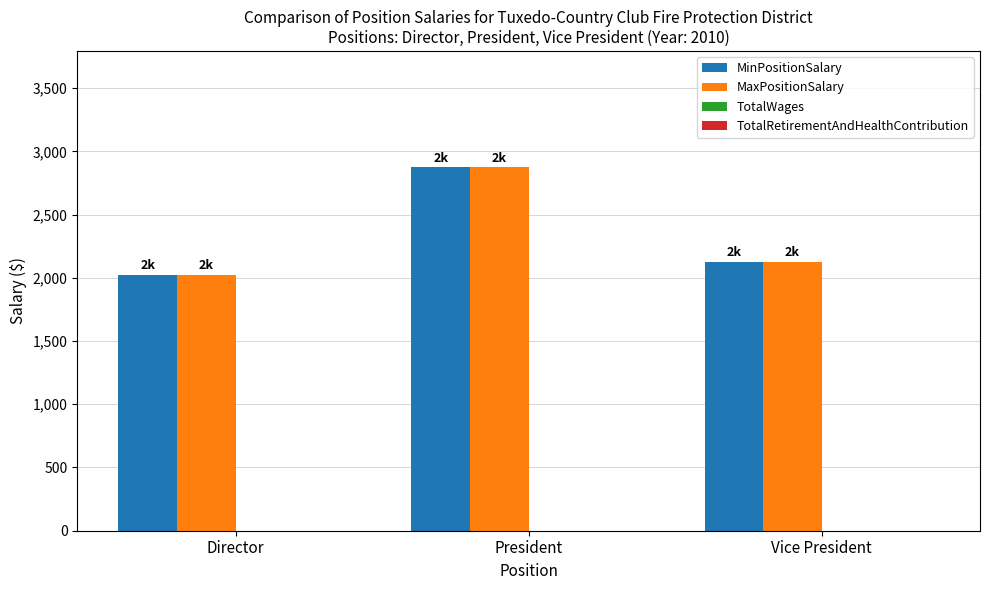

Rank the categories by MaxPositionSalary value from highest to lowest.

President, Vice President, Director